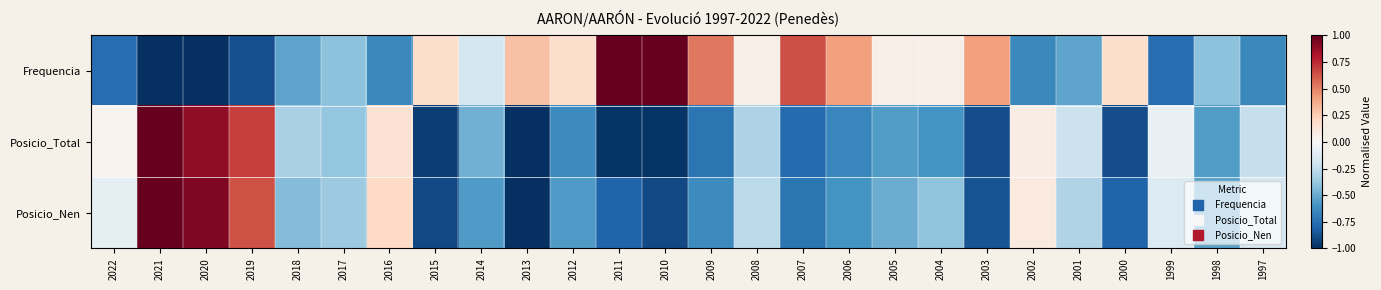

What is the greatest value displayed?

1.0